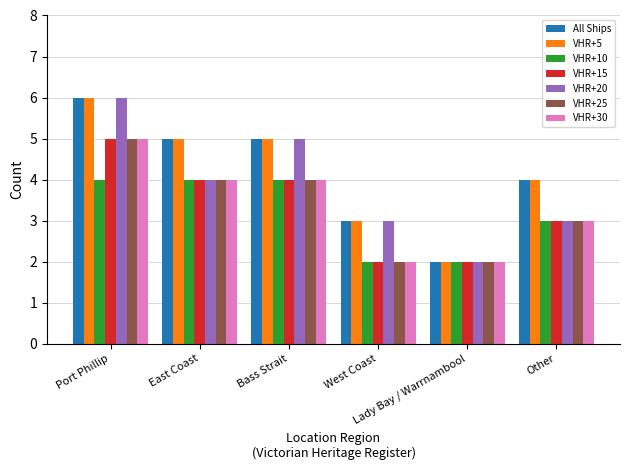

How many bars are there in total?

42